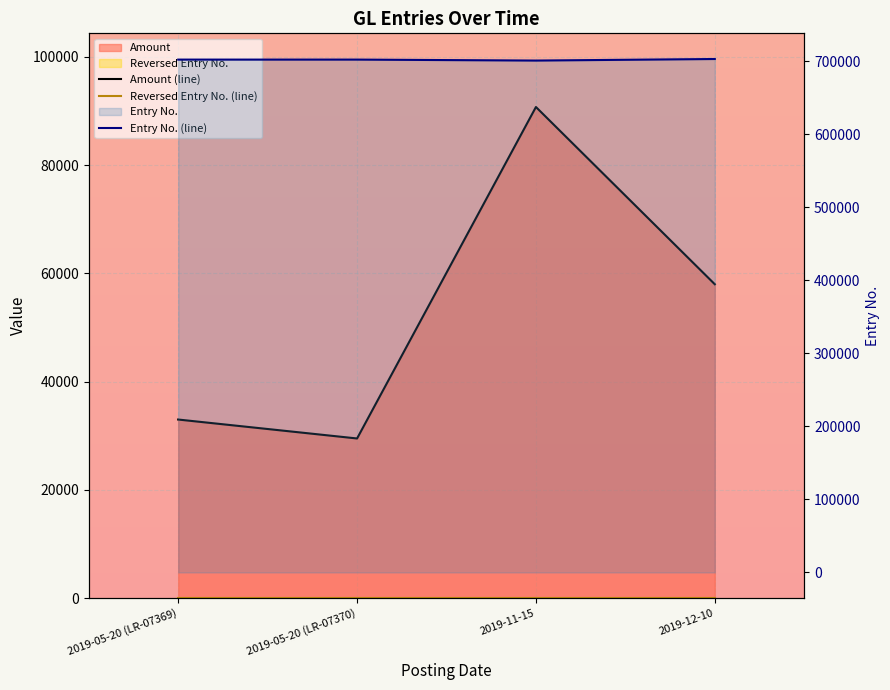

How many values in the Entry No. (line) series are below 701991?

2